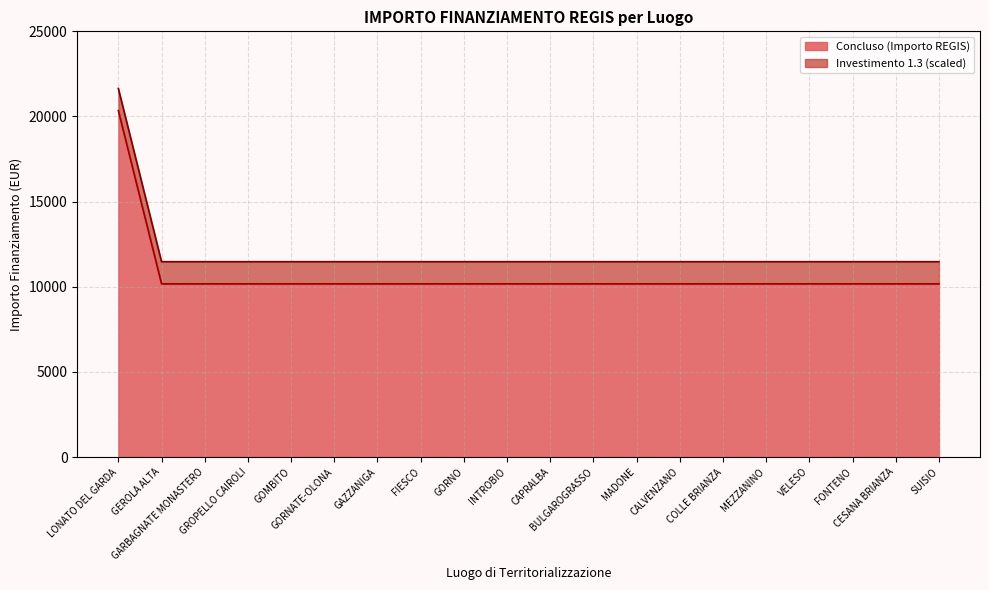

What is the smallest value displayed?

10172